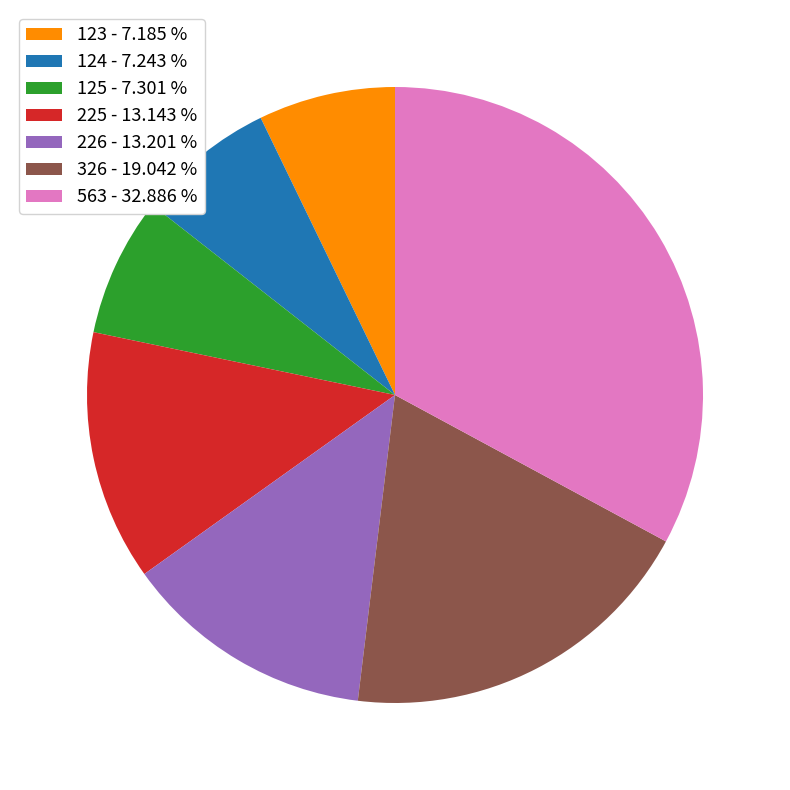

Does 125 represent more than half of the total?

No